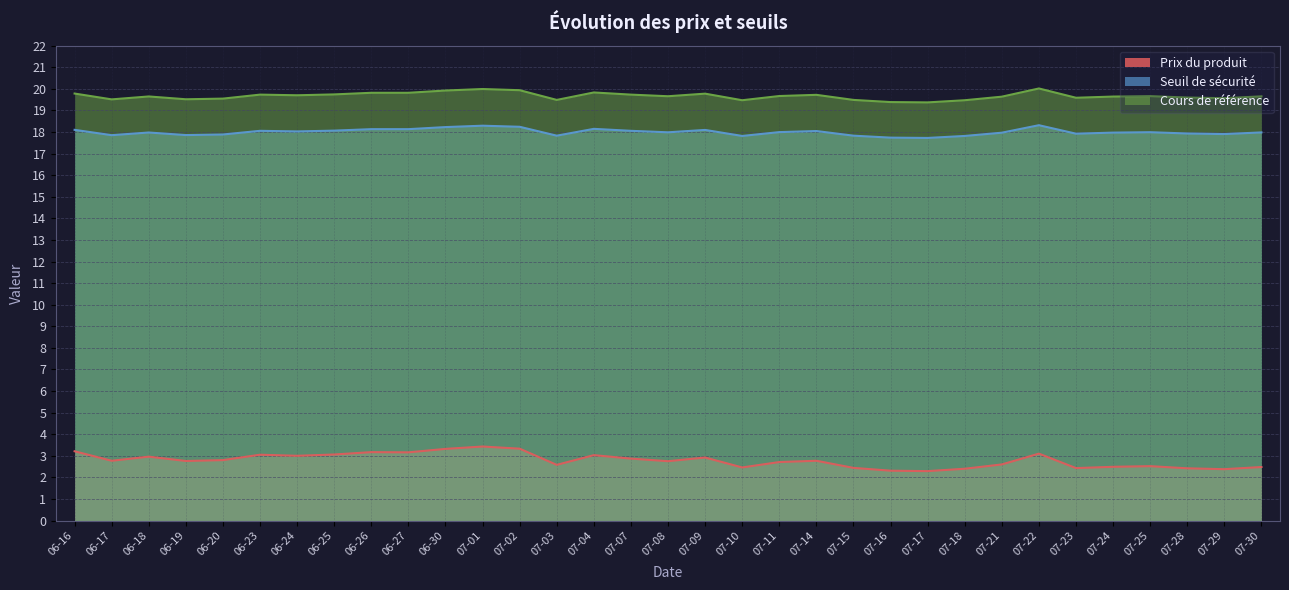

What is the maximum value for Prix du produit?

3.4